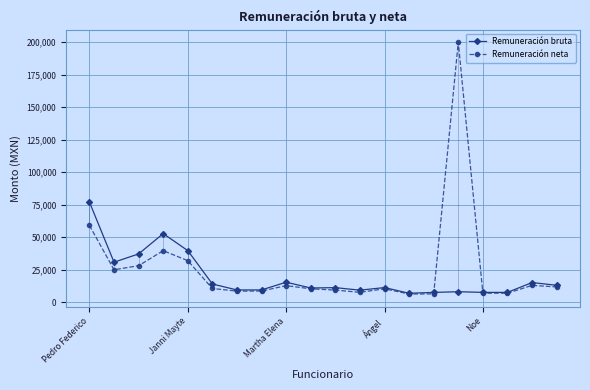

At how many categories does at least one series exceed 121493?

1